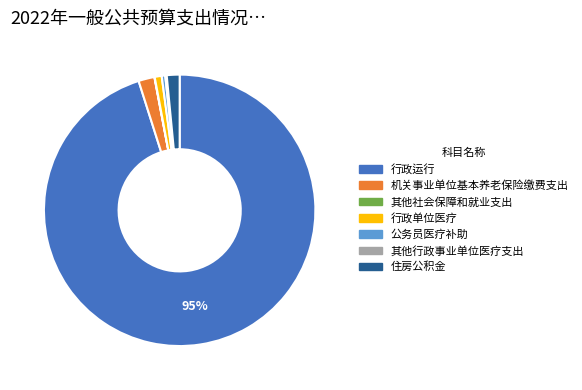

Does 公务员医疗补助 represent more than half of the total?

No